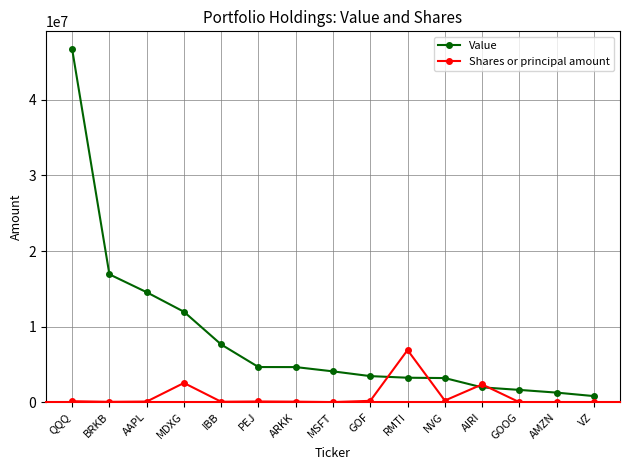

Which series has the largest range (max minus min)?

Value